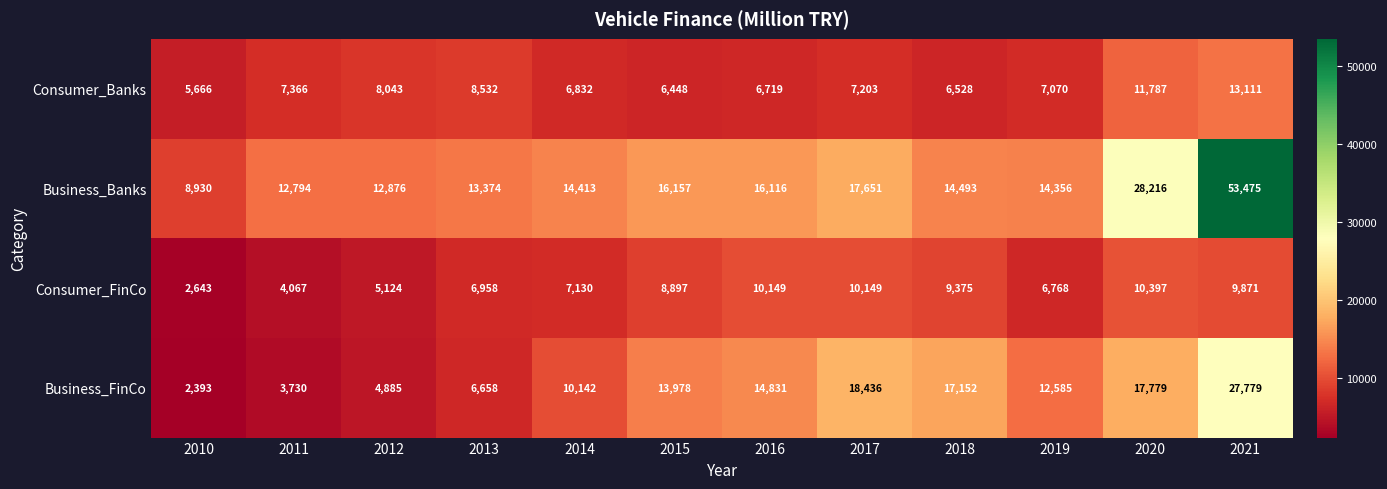

At how many categories does at least one series exceed 7625?

12